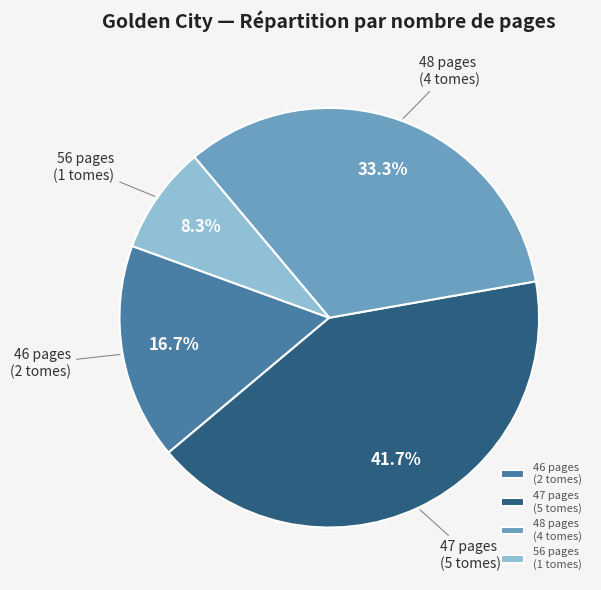

Which category has the smallest portion of the pie?

56 pages (1 tomes)